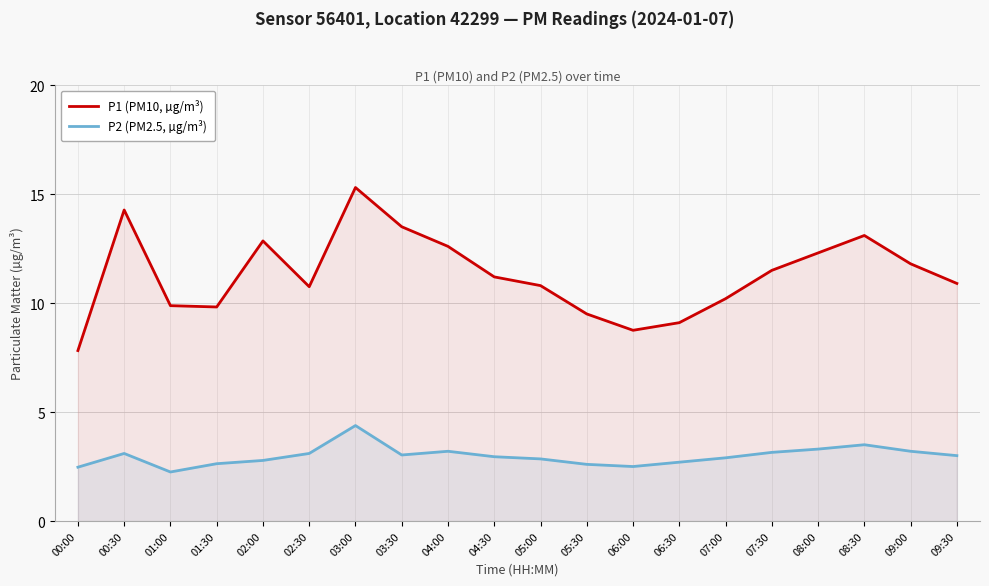

What is the difference between the maximum and minimum values in the P2 (PM2.5, µg/m³) series?

2.1